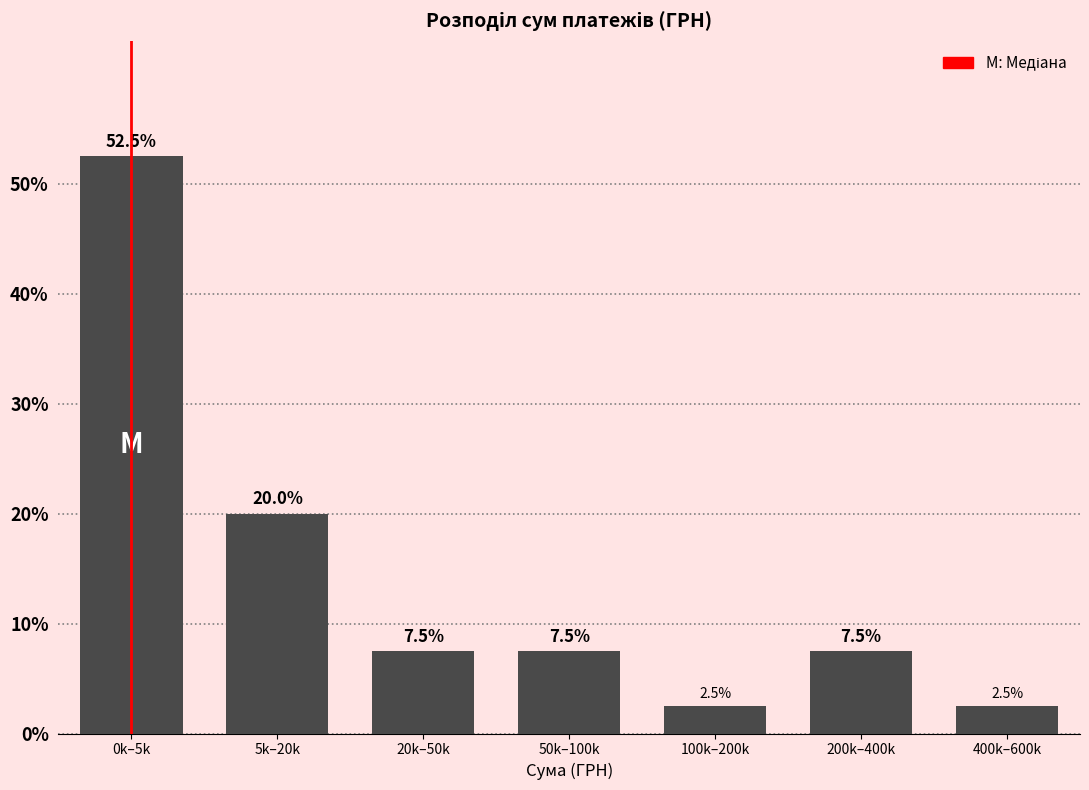

Reading right to left, transcribe all the data shown in this chart.

400k–600k=2.5	200k–400k=7.5	100k–200k=2.5	50k–100k=7.5	20k–50k=7.5	5k–20k=20.0	0k–5k=52.5